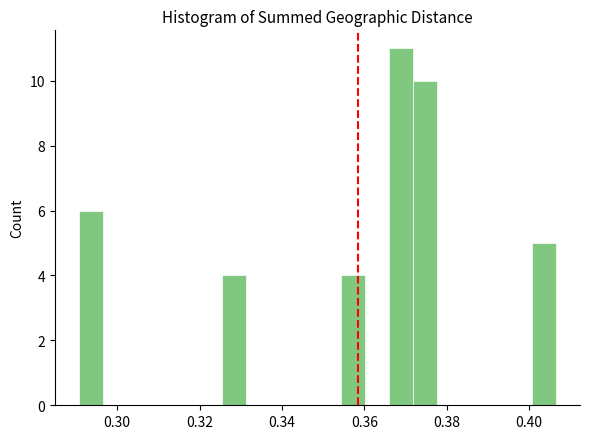

Read against the x-axis, roughly where is the centre of the tallest bar?

0.368